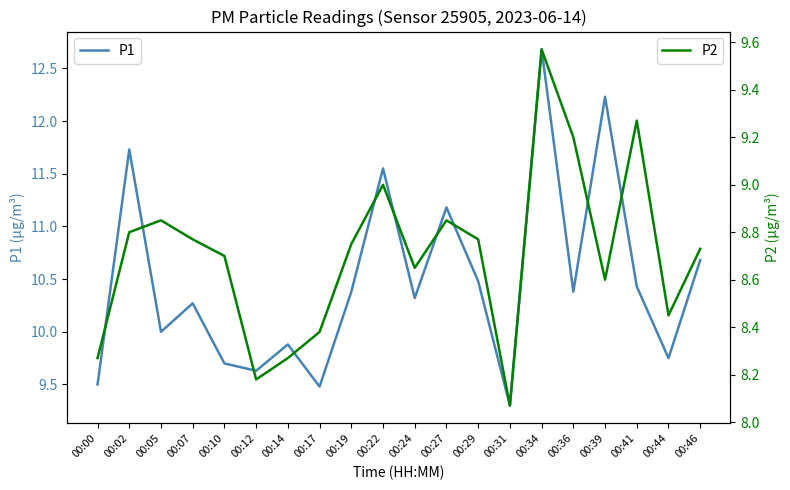

What is the difference between the highest and lowest values at 00:39?

3.6